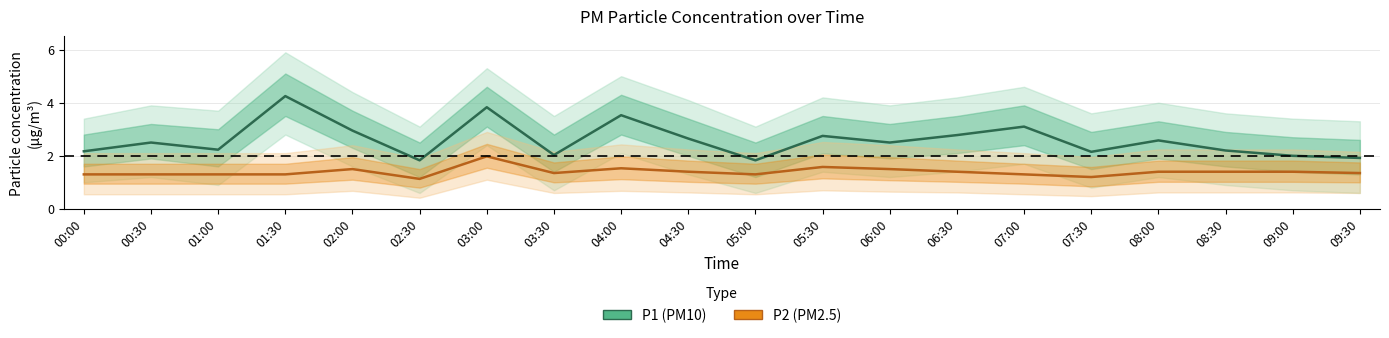

The P2 (PM2.5) series shows 1.9 at 07:30. True or false?

False